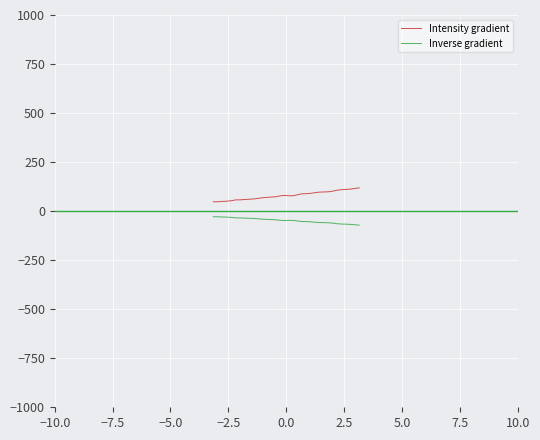

True or false: Intensity gradient and Inverse gradient cross at least once.

False